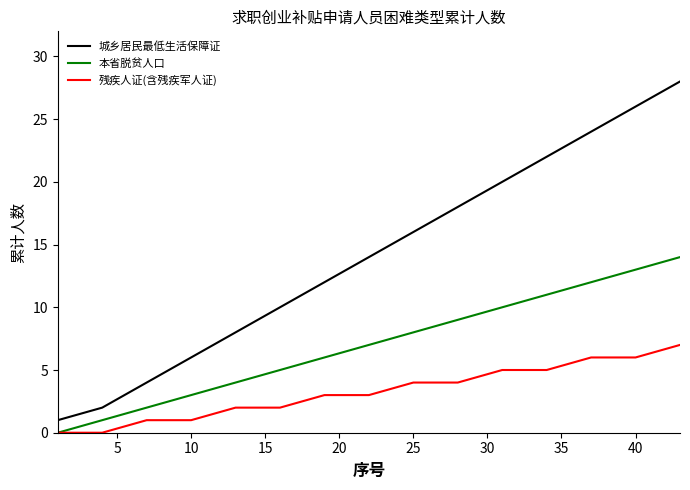

True or false: 本省脱贫人口 and 城乡居民最低生活保障证 cross at least once.

False